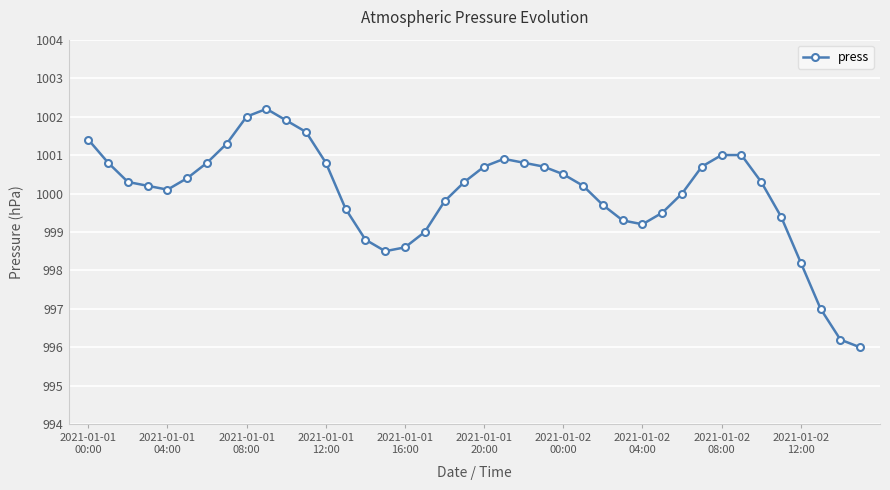

What is the value of the 15th point from the left?

998.8